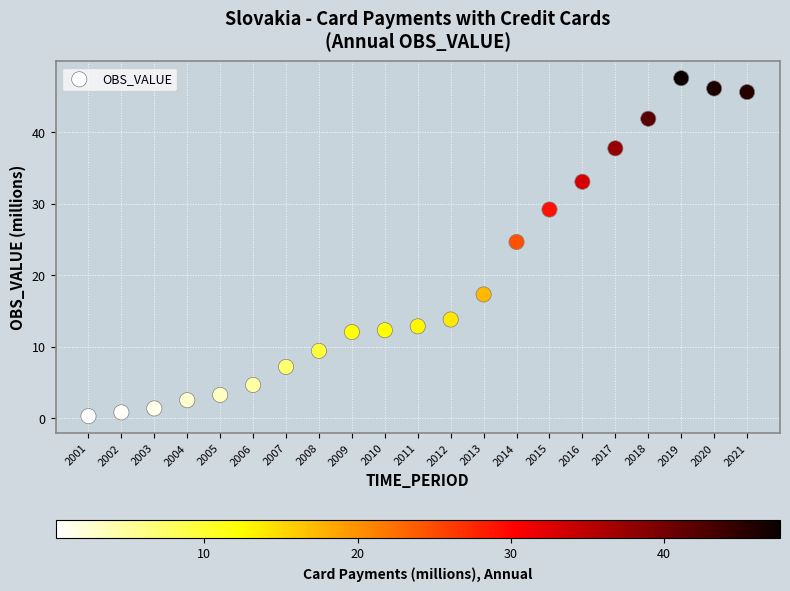

What Y value in the scatter plot is closest to 23?

24.7